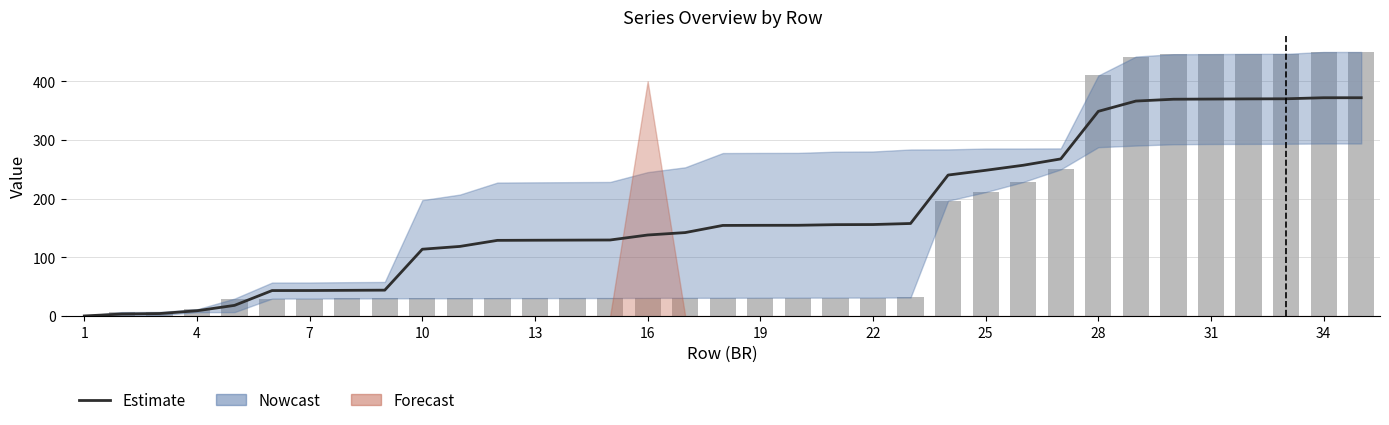

What is the sum of the col_19 (bars) values at 34 and 14?

480.8